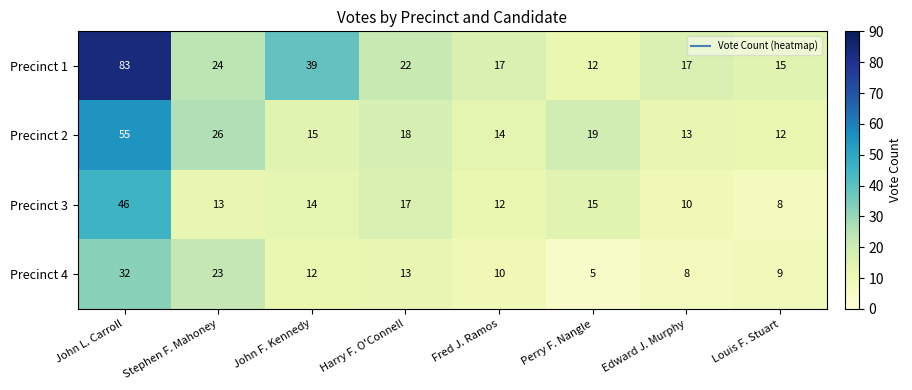

Which series has the largest total across all categories?

Precinct 1